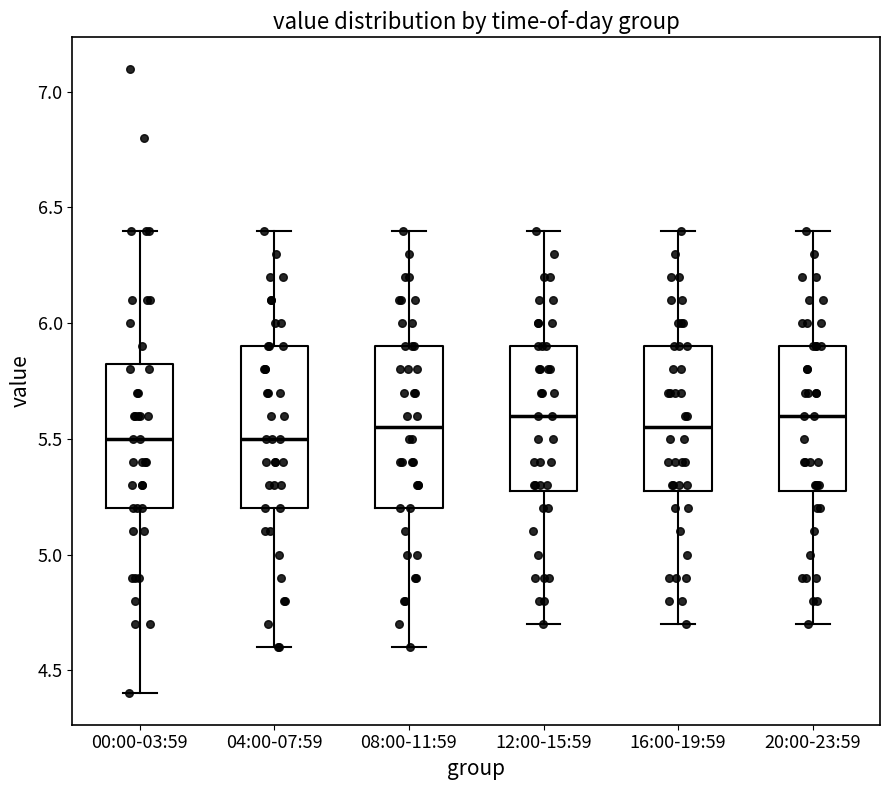

Reading left to right, read every box against the y-axis: the position of its median line, the range the box covers, and the ends of its whiskers. The values are not printed on the chart, so give them approximately, as read against the axis.

00:00-03:59: median 5.50, box 5.20 to 5.85, whiskers 4.40 to 6.40
04:00-07:59: median 5.50, box 5.20 to 5.90, whiskers 4.60 to 6.40
08:00-11:59: median 5.55, box 5.20 to 5.90, whiskers 4.60 to 6.40
12:00-15:59: median 5.60, box 5.30 to 5.90, whiskers 4.70 to 6.40
16:00-19:59: median 5.55, box 5.30 to 5.90, whiskers 4.70 to 6.40
20:00-23:59: median 5.60, box 5.30 to 5.90, whiskers 4.70 to 6.40